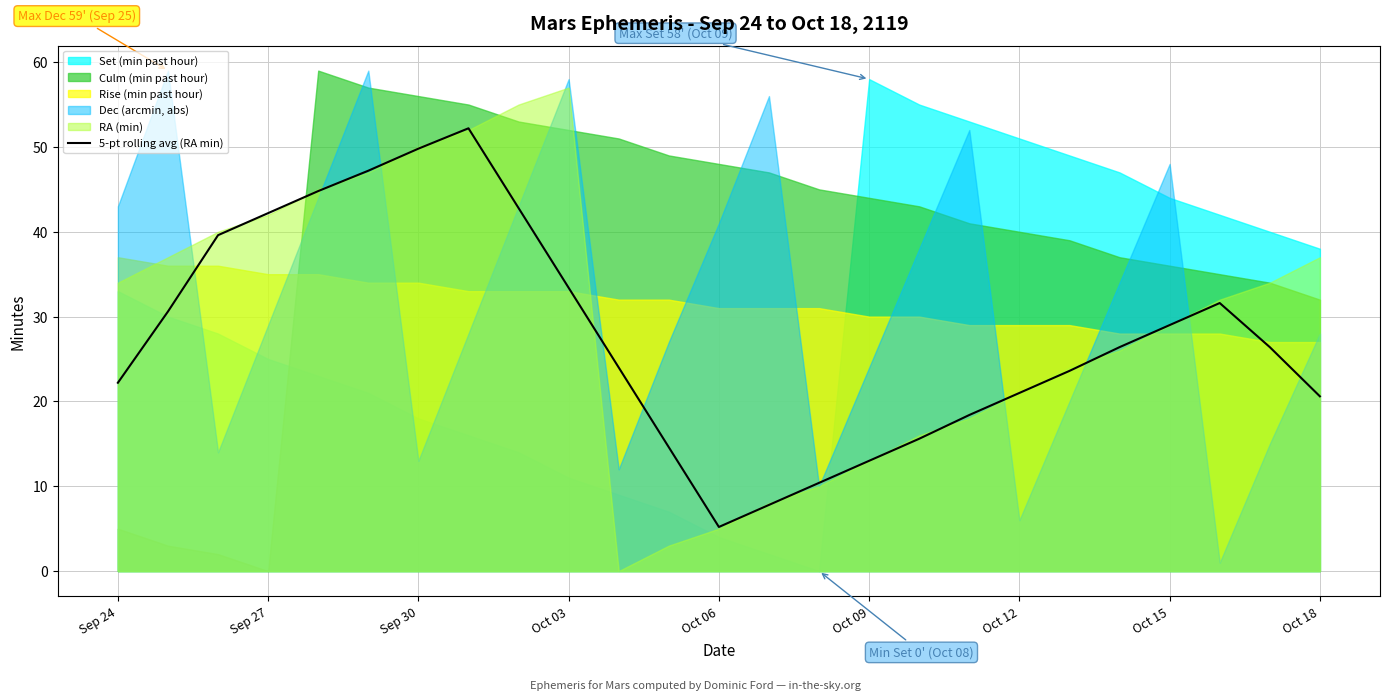

The value of 5-pt rolling avg (RA min) at Oct 09 is 19.3. True or false?

False